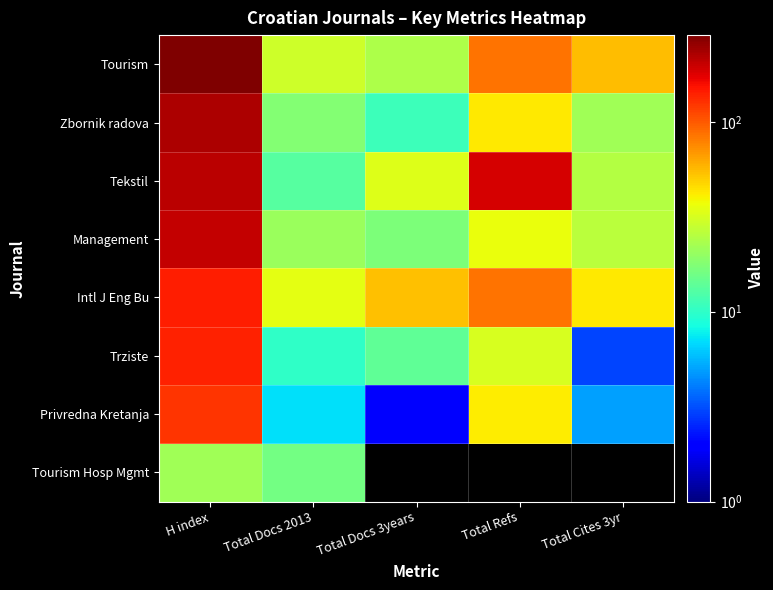

At which label does Trziste reach its minimum?

Total Cites 3yr